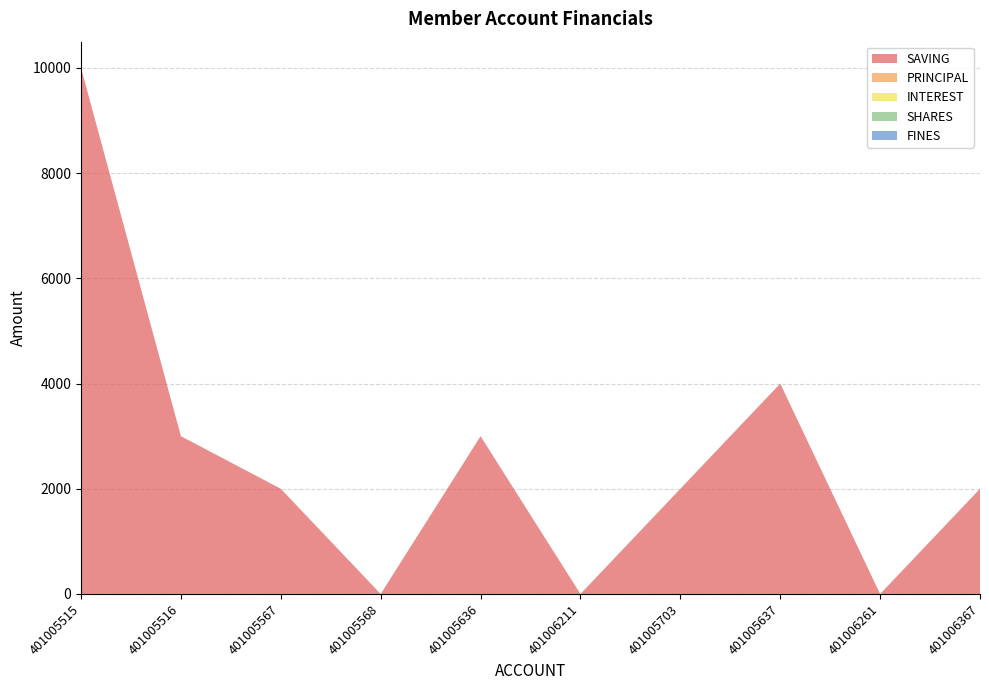

Reading left to right, what are all the values shown in this chart?

SAVING: 10000	3000	2000	0	3000	0	2000	4000	0	2000
PRINCIPAL: 0	0	0	0	0	0	0	0	0	0
INTEREST: 0	0	0	0	0	0	0	0	0	0
SHARES: 0	0	0	0	0	0	0	0	0	0
FINES: 0	0	0	0	0	0	0	0	0	0